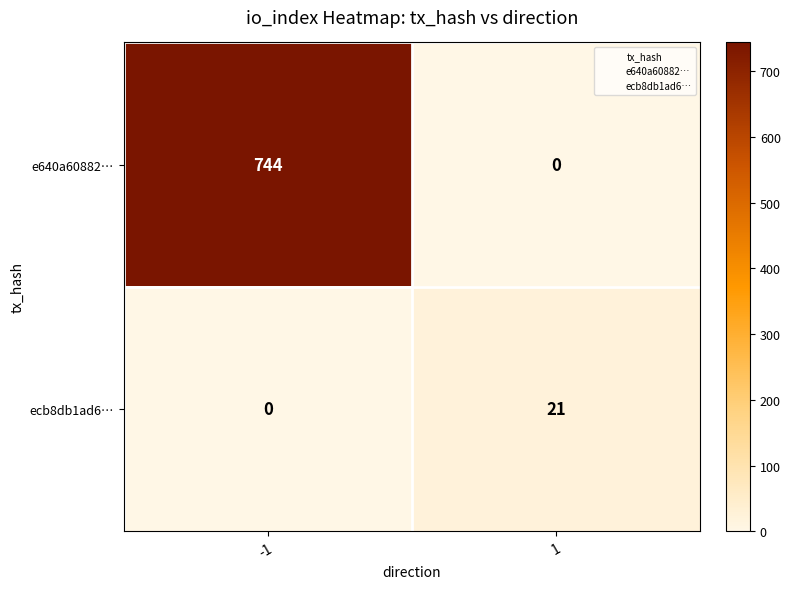

What is the sum of all ecb8db1ad6… values?

21